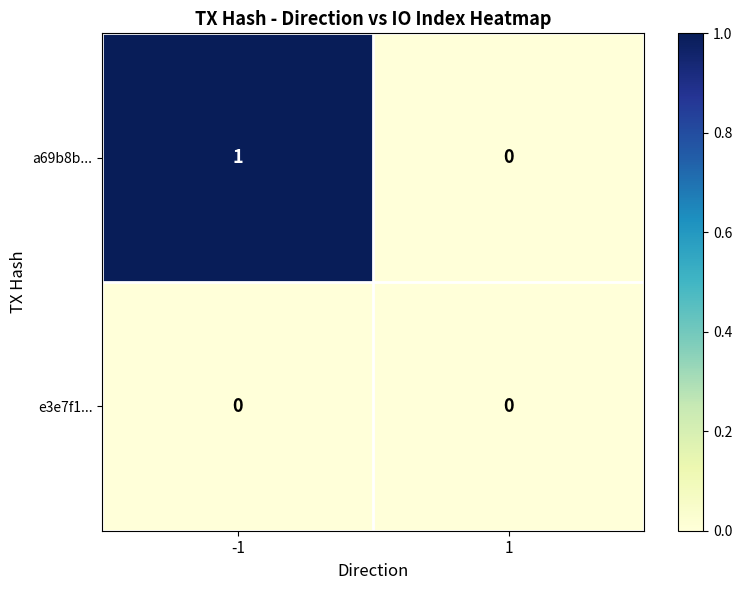

Which series has the widest spread of values?

a69b8b...